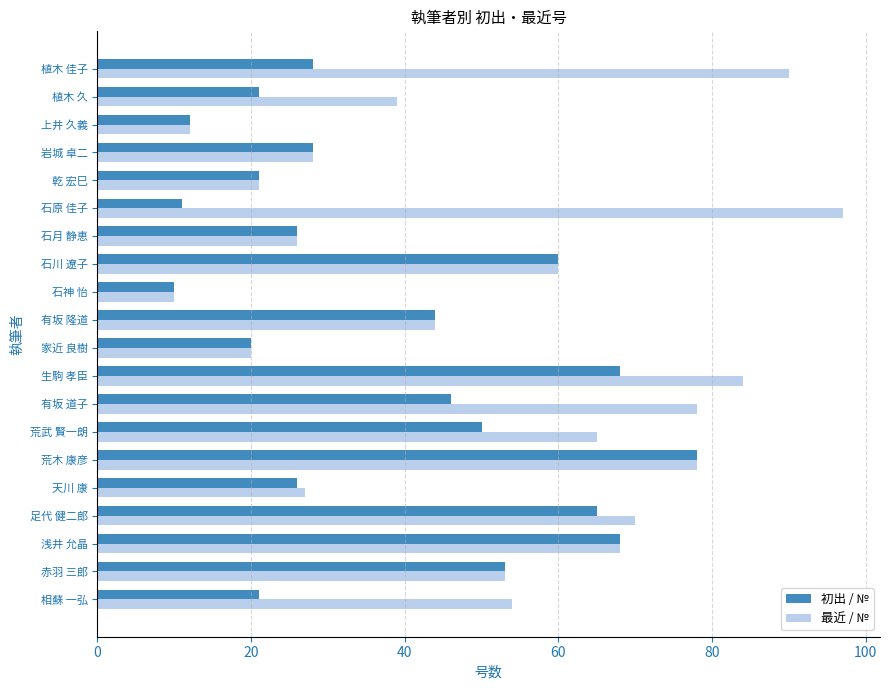

Between 足代 健二郎 and 乾 宏巳, which series saw the biggest shift?

最近 / №